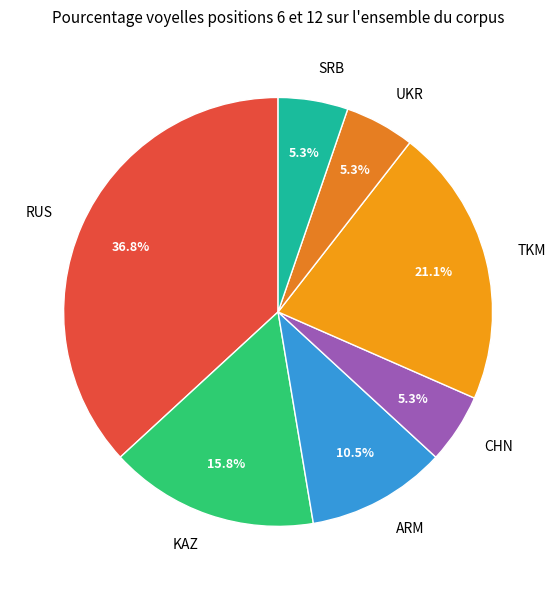

Which has a higher value, RUS or UKR?

RUS